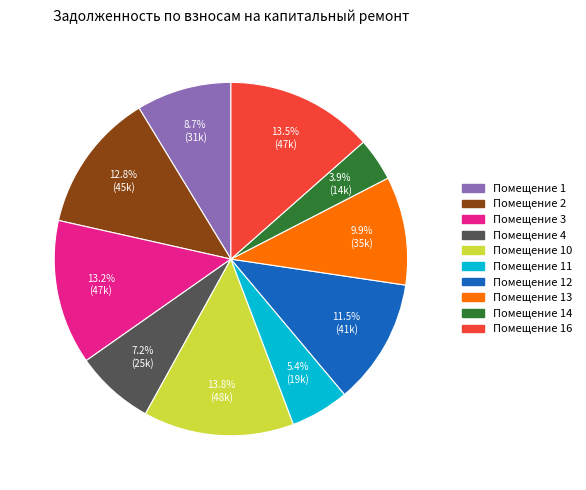

Is there any slice that represents more than half of the pie?

No